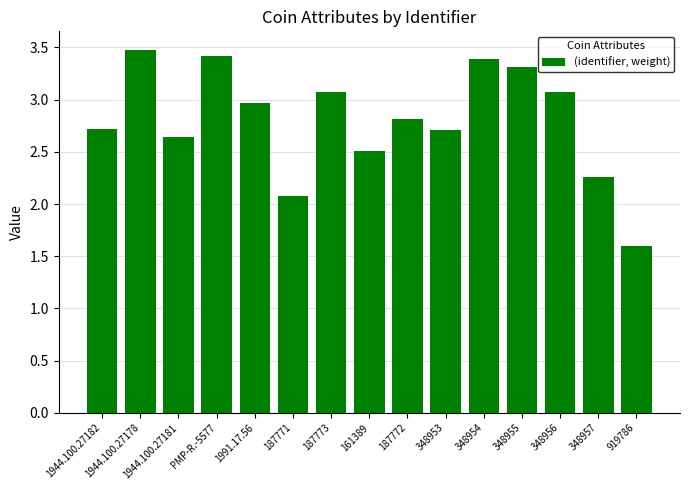

The value at PMP-R.-5577 is 3.4. True or false?

True